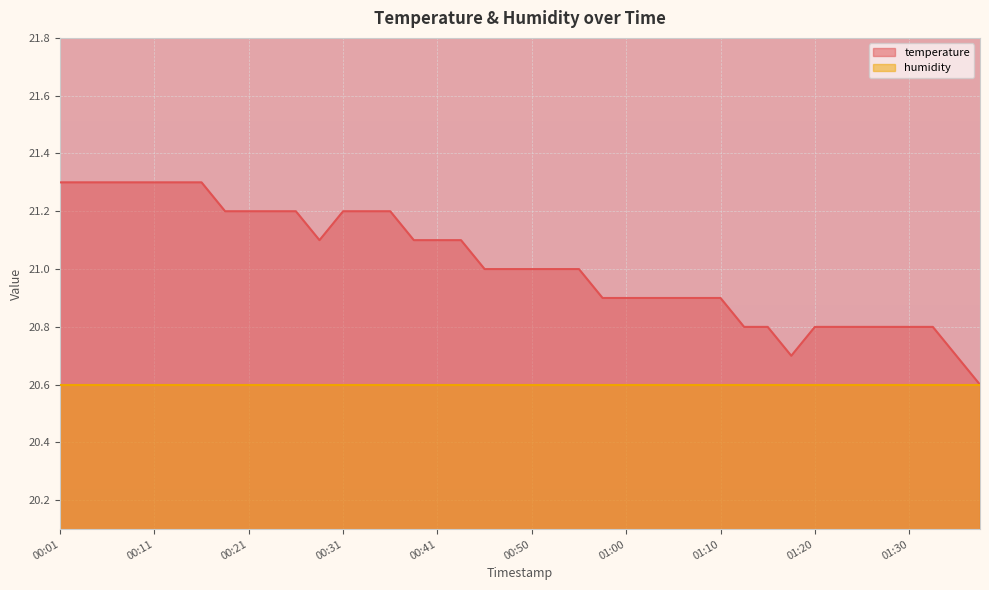

What position from the right is 00:18?

33